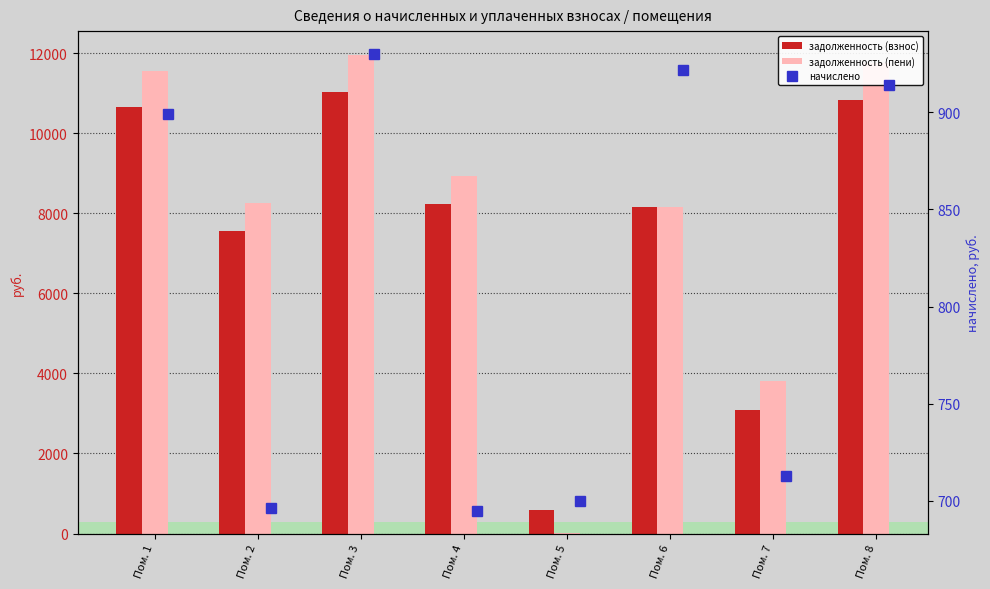

At which label is начислено closest to 812?

Пом. 1